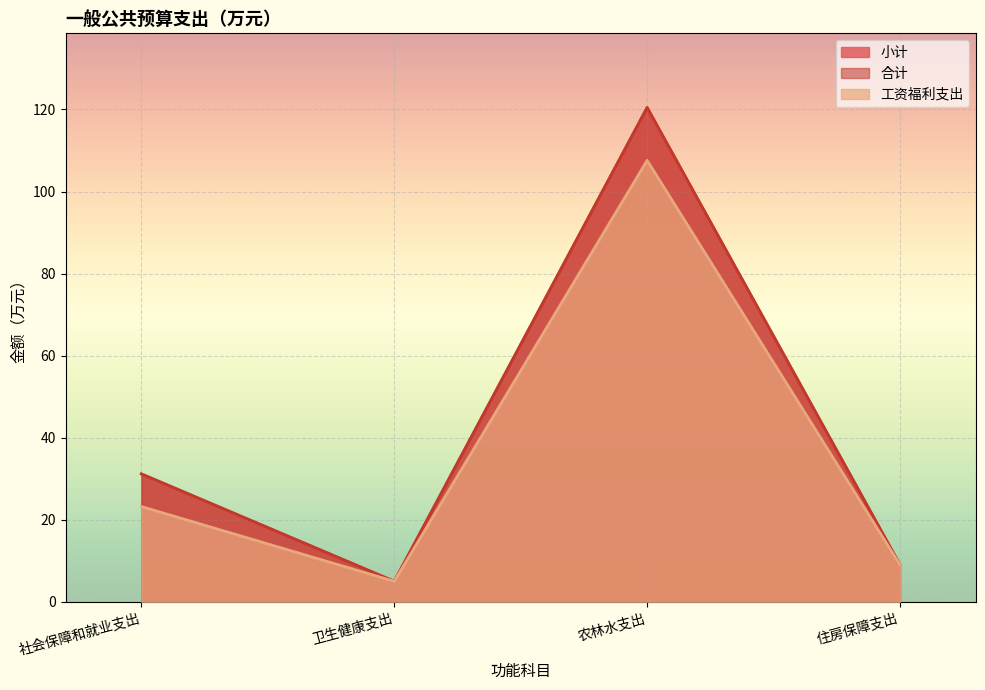

Reading left to right, extract all data points from this chart.

小计: 31.2	5.0	120.5	9.0
合计: 31.2	5.0	120.5	9.0
工资福利支出: 23.2	5.0	107.6	9.0